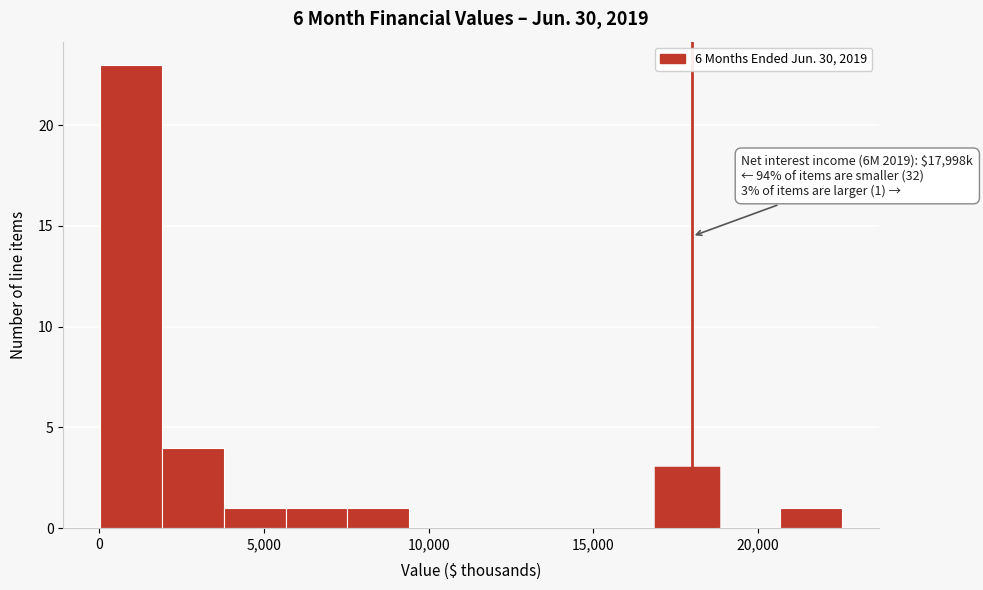

Around what value on the x-axis is the tallest bar? Give the approximate position of its centre, as read against the axis.

1000